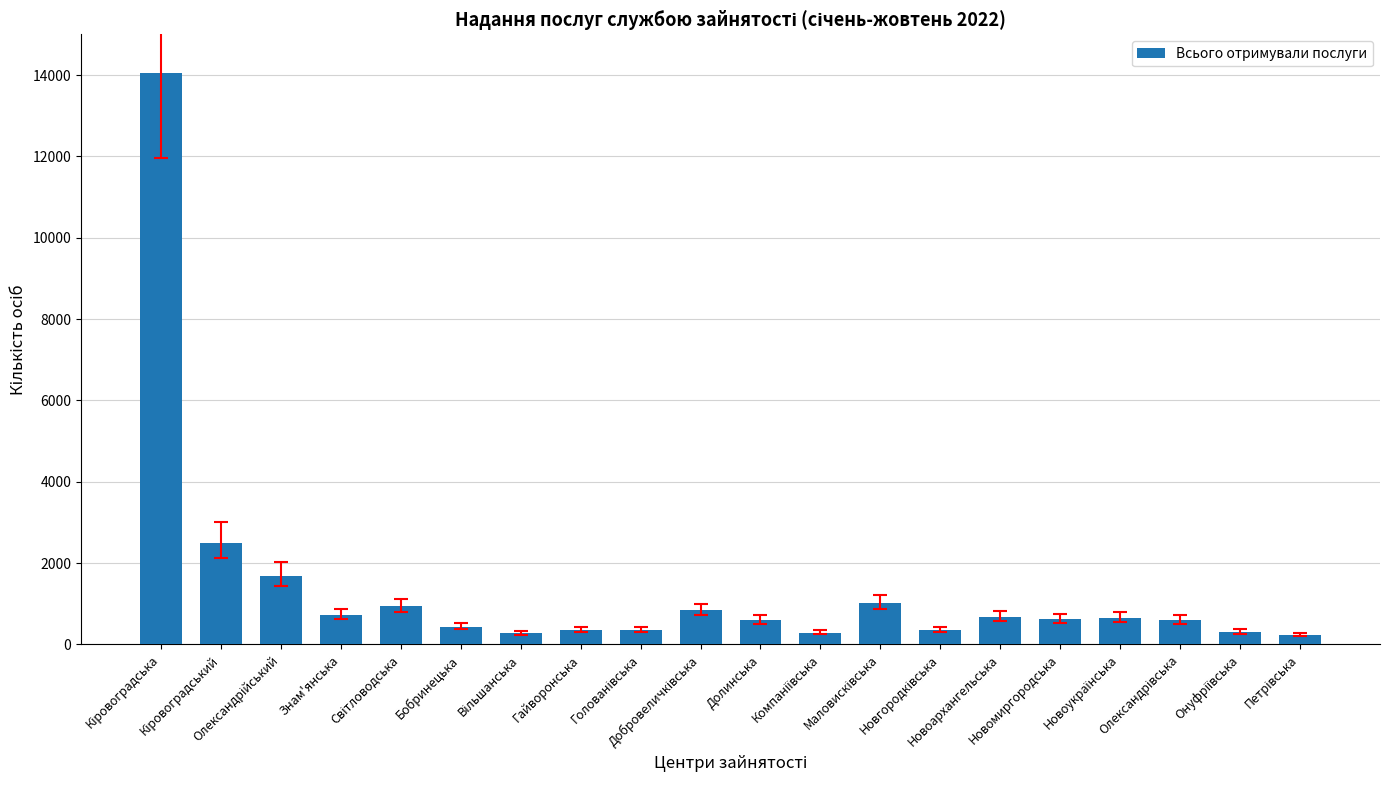

What is the sum of all values?

27557